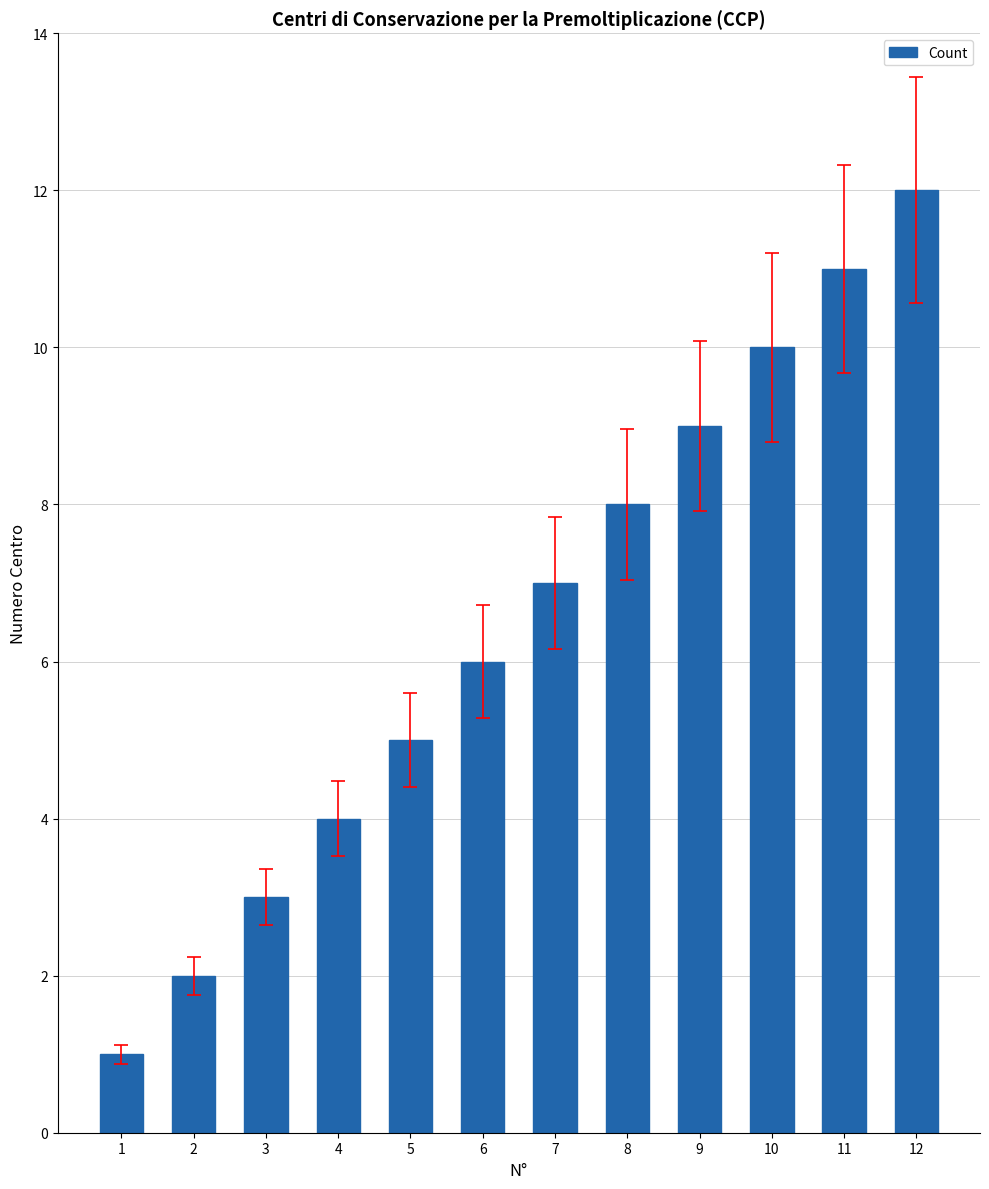

What is the change in value from 4 to 8?

+4